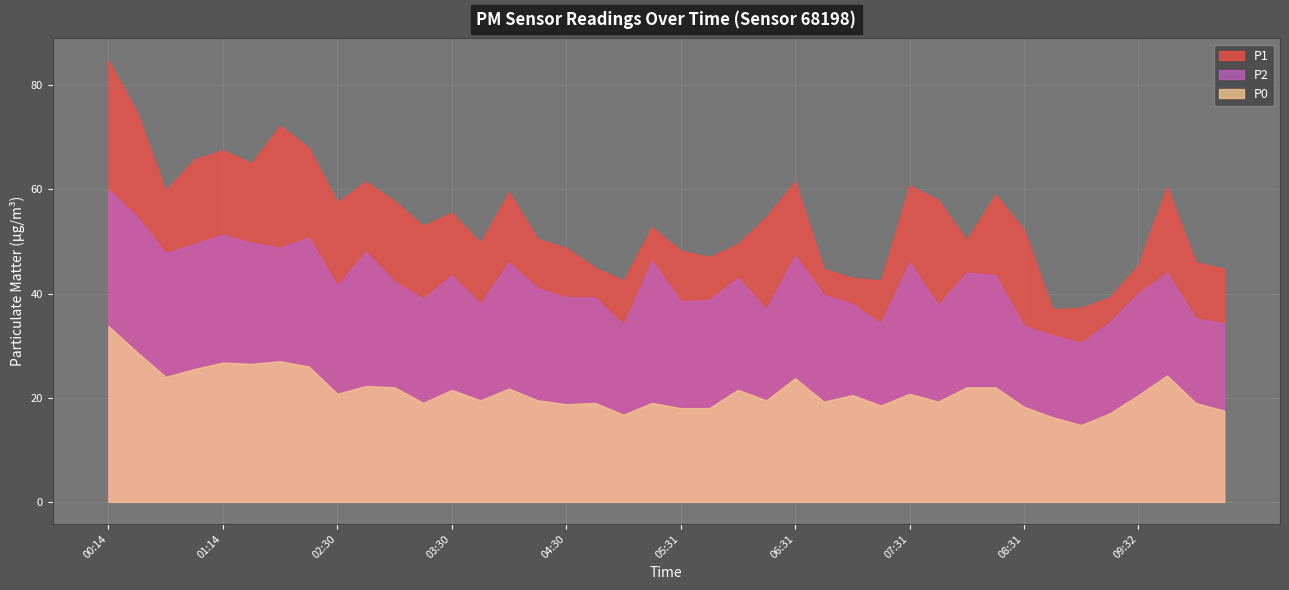

At which category is the sum across all series the highest?

00:14